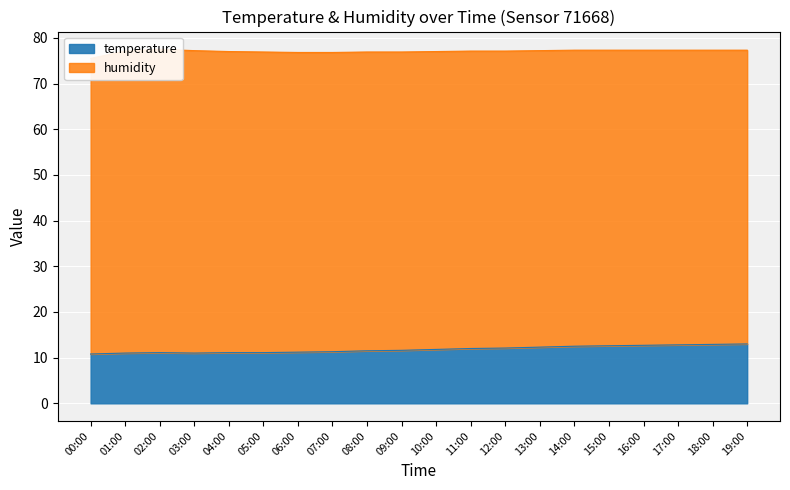

How many data points are less than 11?

1